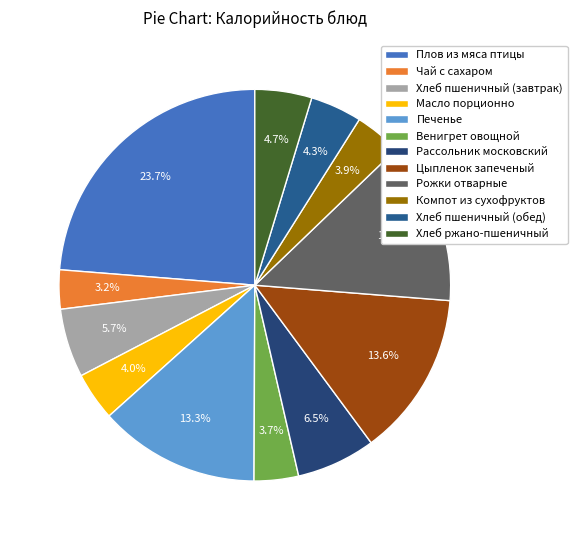

What percentage is NOT represented by Цыпленок запеченый?

86.4%